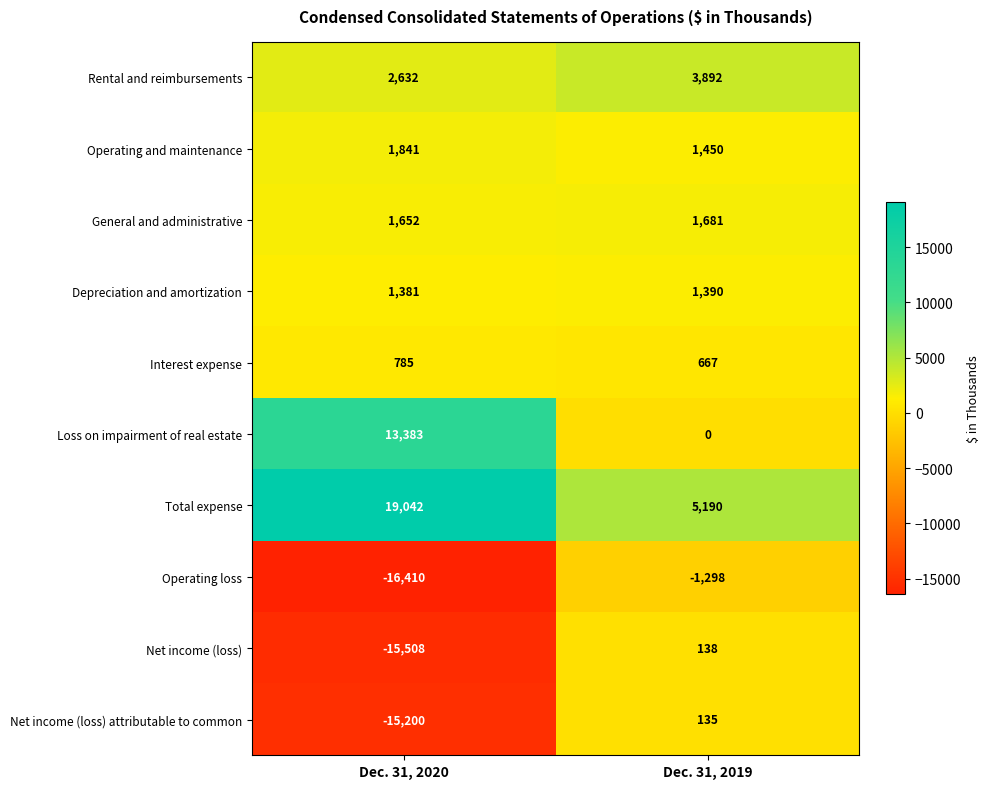

Rank the categories by Net income (loss) attributable to common value from lowest to highest.

Dec. 31, 2020, Dec. 31, 2019